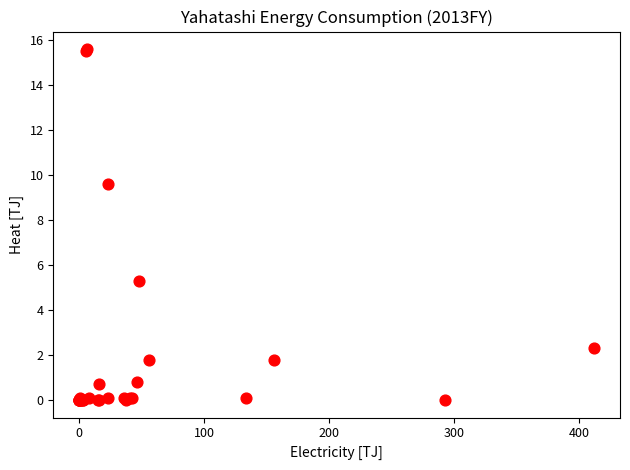

What Y value in the scatter plot is closest to 7?

5.3